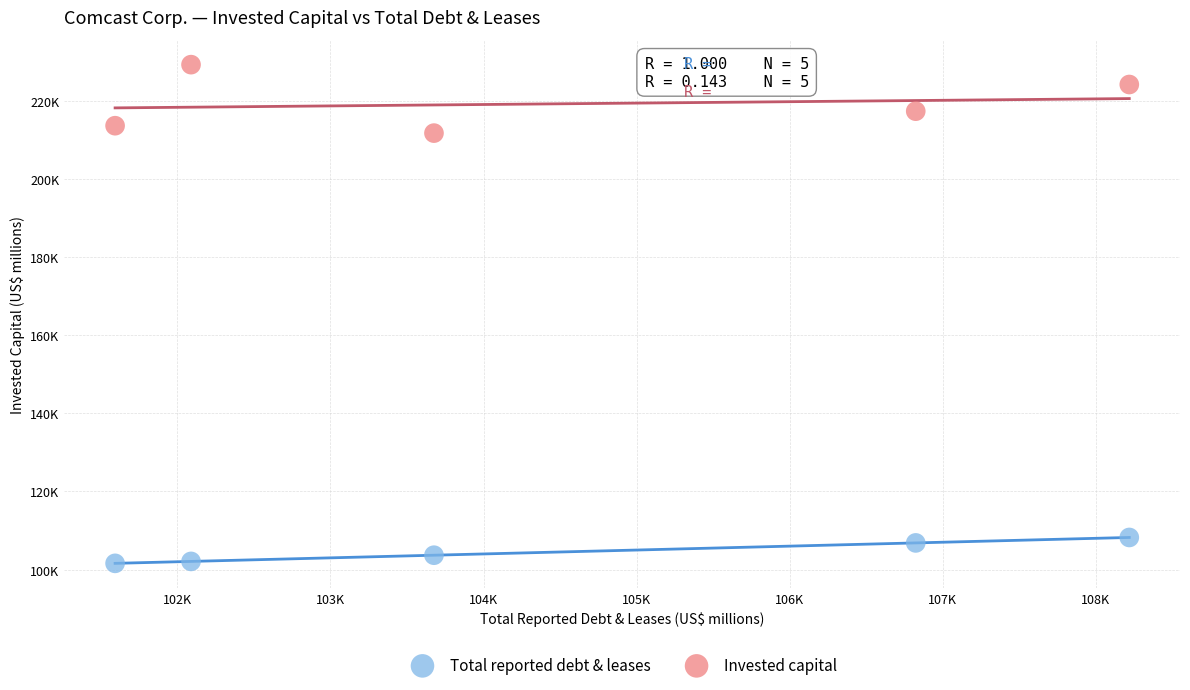

Which series reaches the maximum Y coordinate?

Invested capital